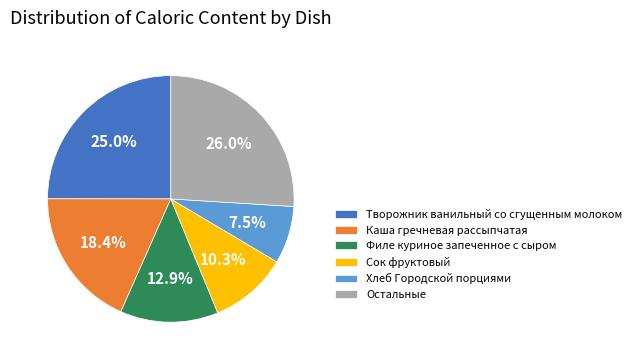

Does Каша гречневая рассыпчатая account for over 50% of the chart?

No